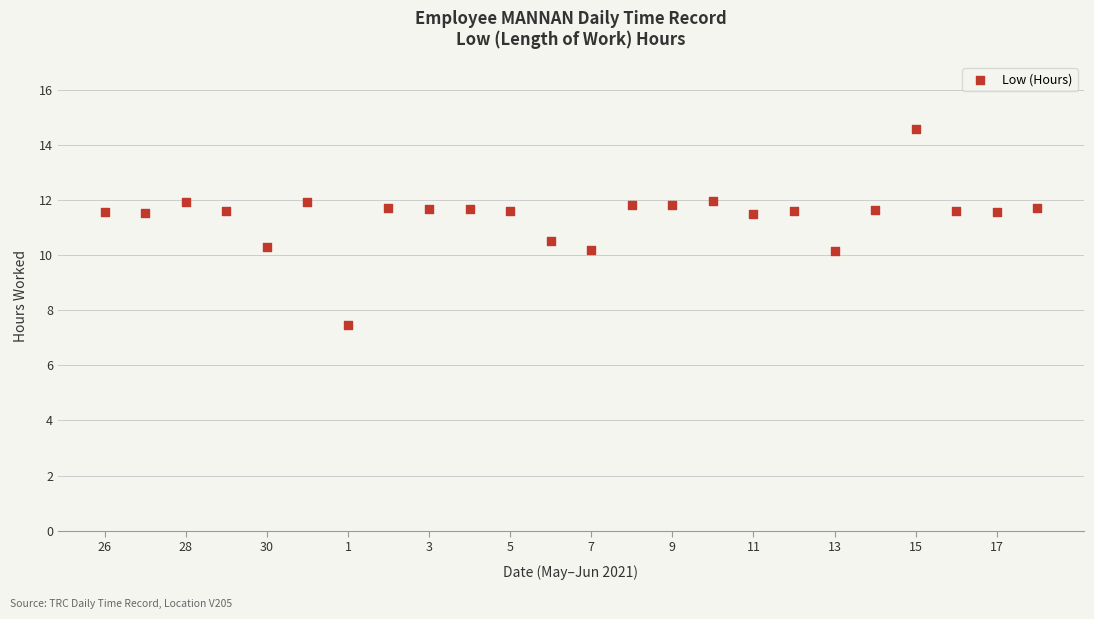

What is the range of X values (max minus min)?

23.0